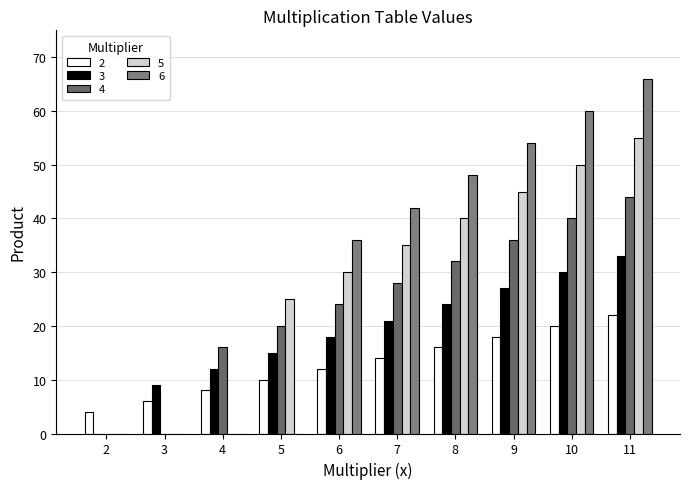

How many groups of bars are there?

10